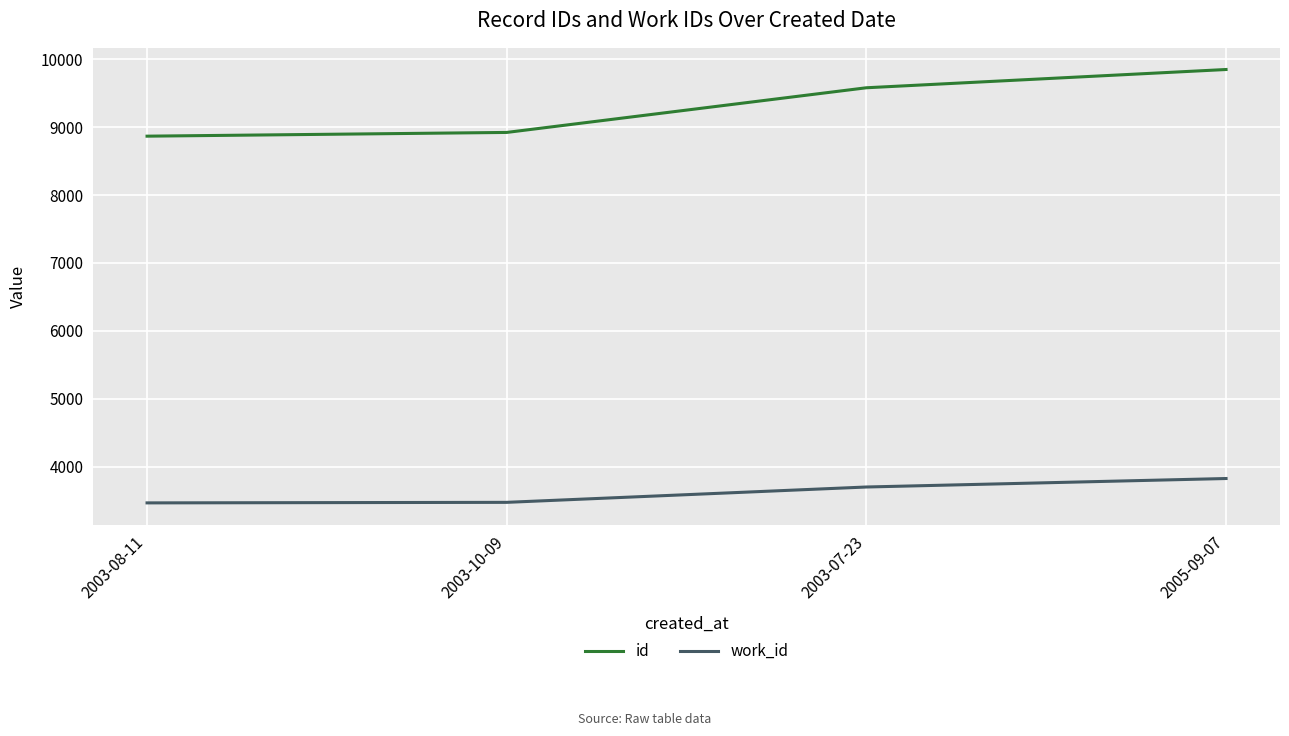

What is the approximate value of work_id at 2005-09-07, to the nearest 5?

3825